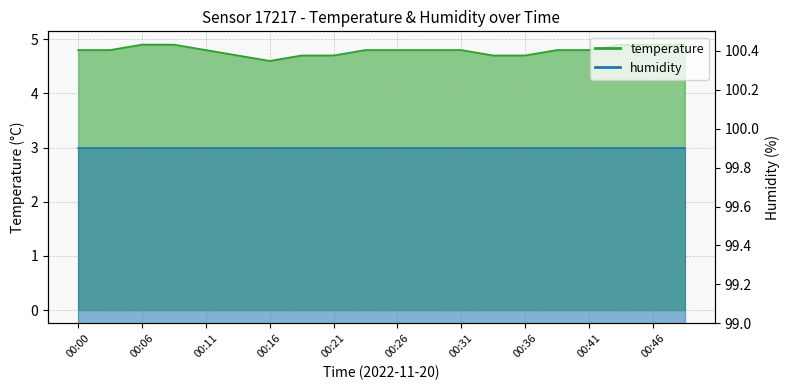

List the labels in order of value, largest first.

00:06, 00:08, 00:43, 00:46, 00:48, 00:00, 00:03, 00:11, 00:23, 00:26, 00:28, 00:31, 00:38, 00:41, 00:13, 00:18, 00:21, 00:33, 00:36, 00:16